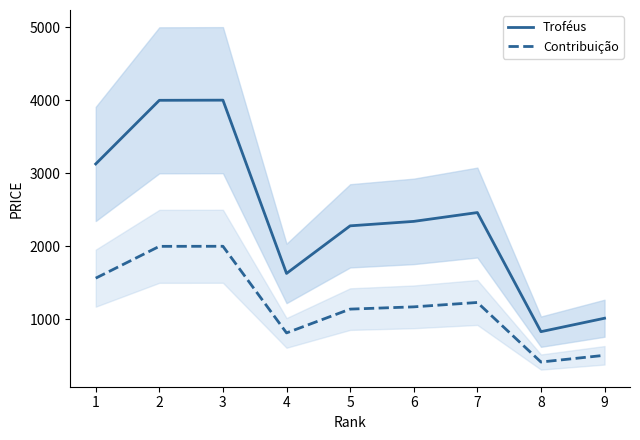

What is the value of the Troféus point at the 6th from the left?

2342